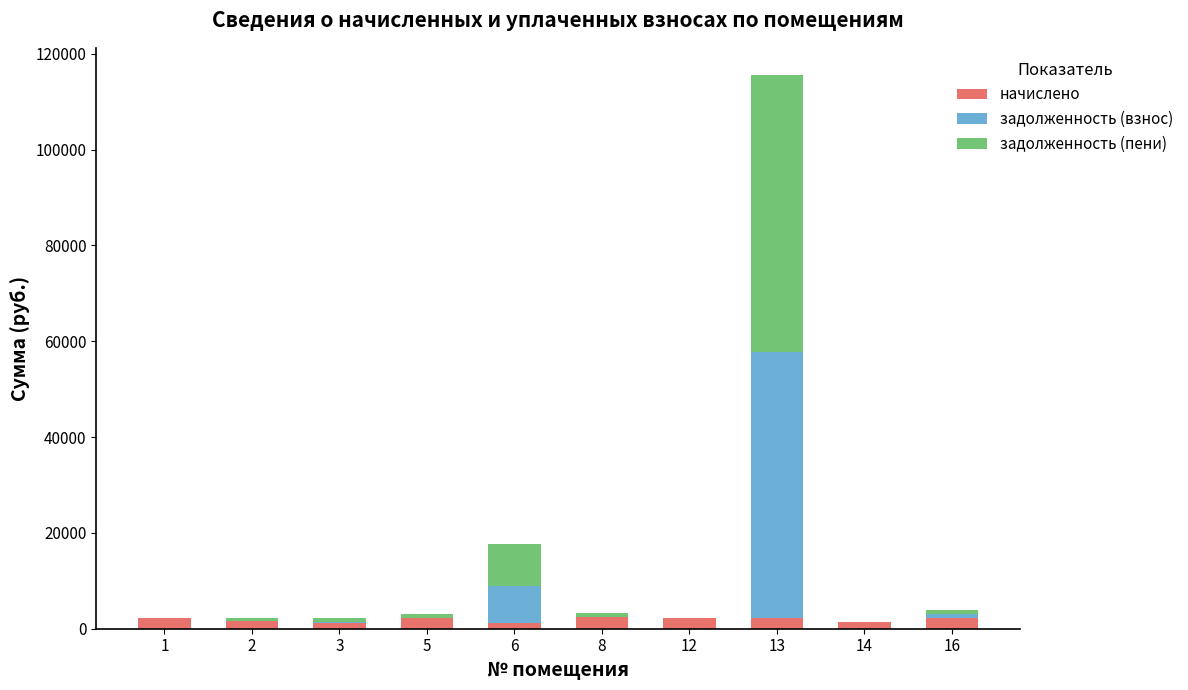

At which category is the sum across all series the highest?

13